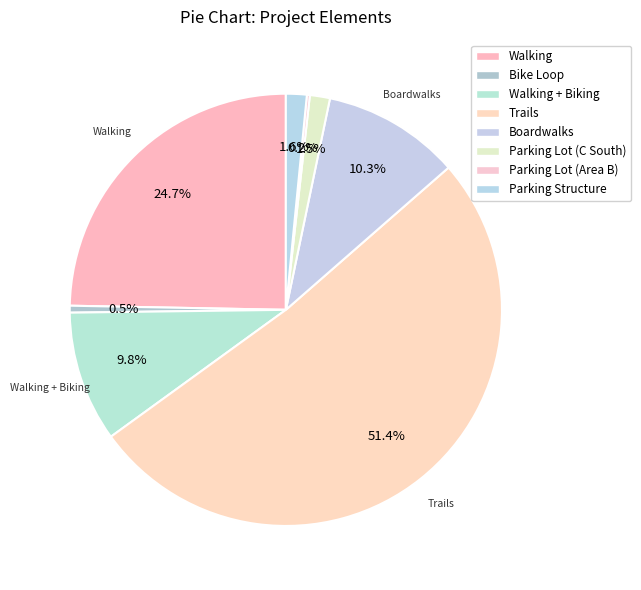

What is the ratio of the value at Walking to the value at Boardwalks?

2.4